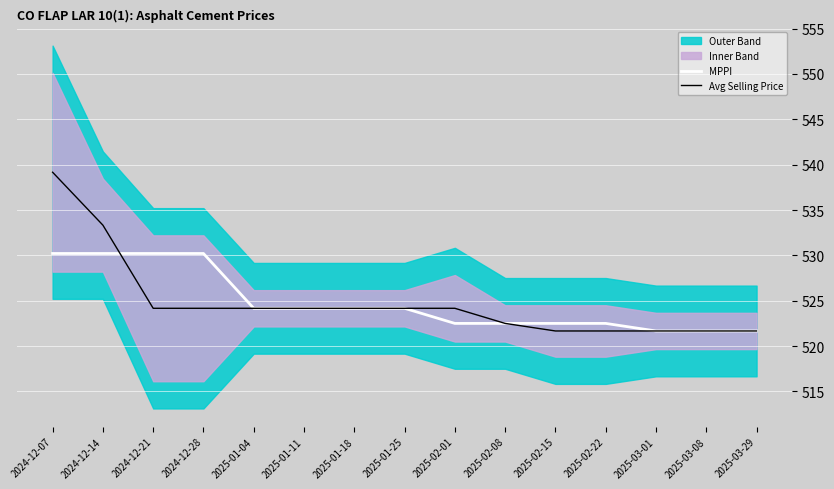

Does the chart display data point markers on the line(s)?

No